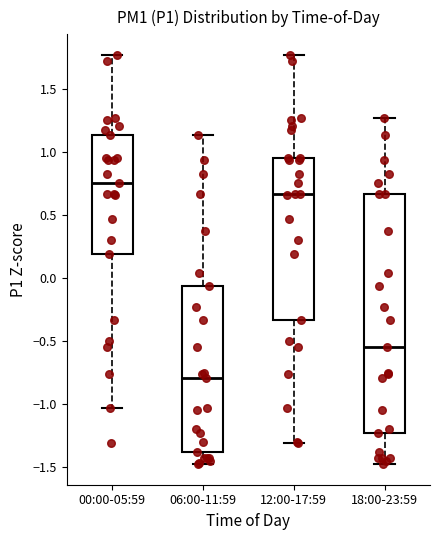

Which box's median line is the highest?

00:00-05:59